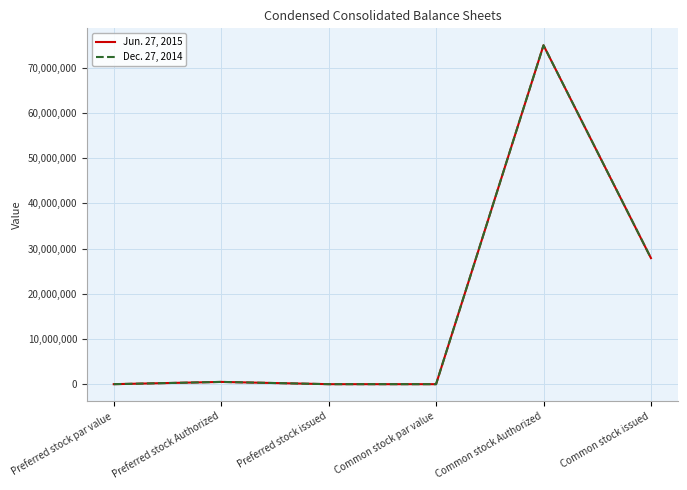

Is this an area chart (filled region under the line)?

No